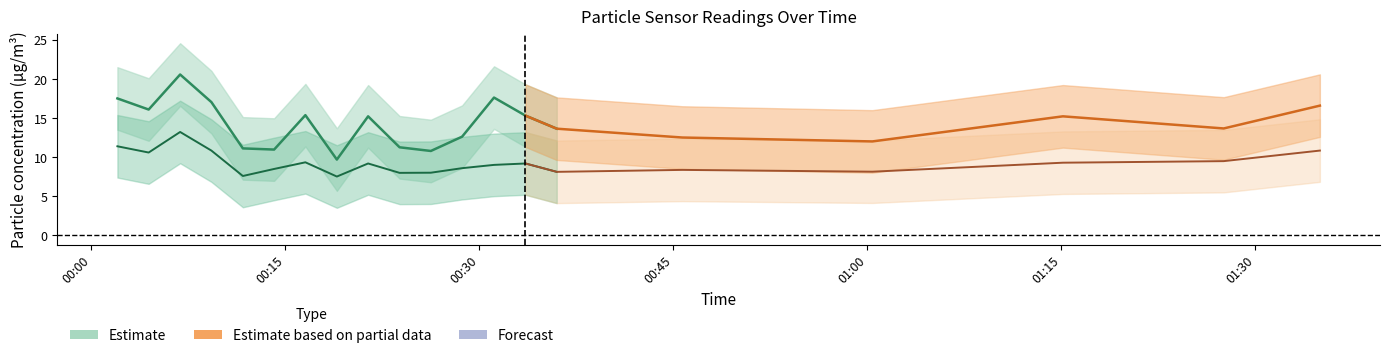

True or false: SDS_P2 has a value of 18.6 at 2023/08/18 00:02:01.

False